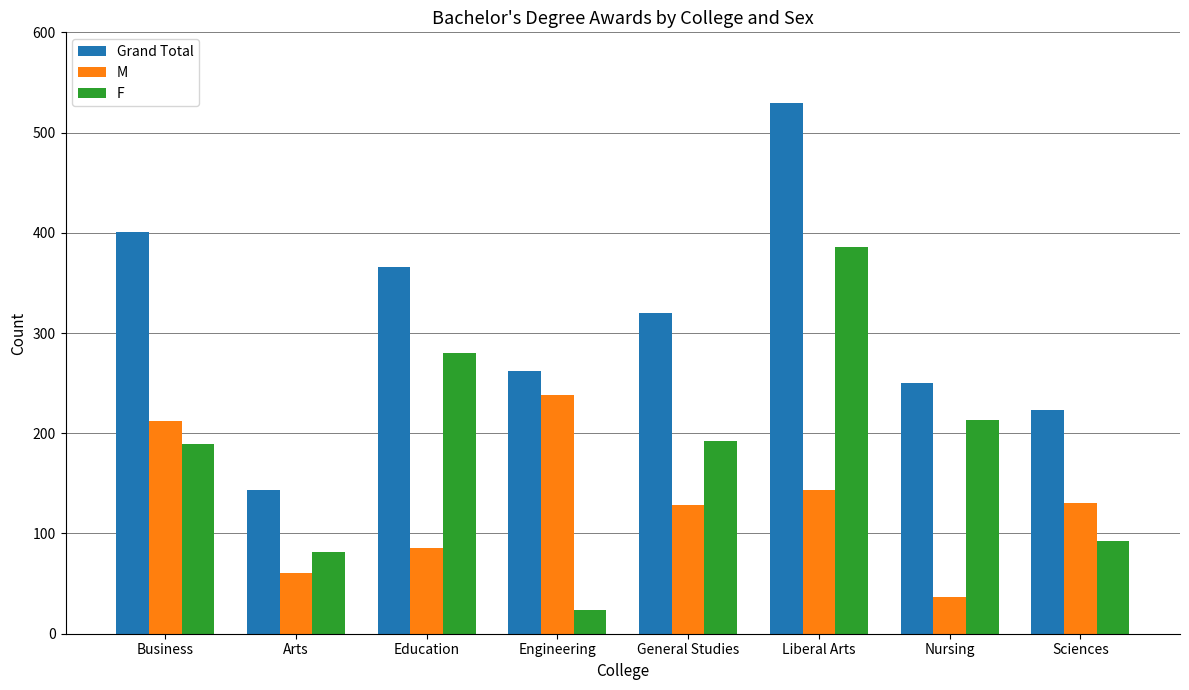

What is the difference between the highest and lowest values at Education?

280